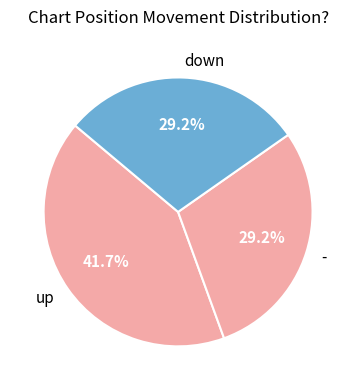

Which category has the biggest portion of the pie?

up